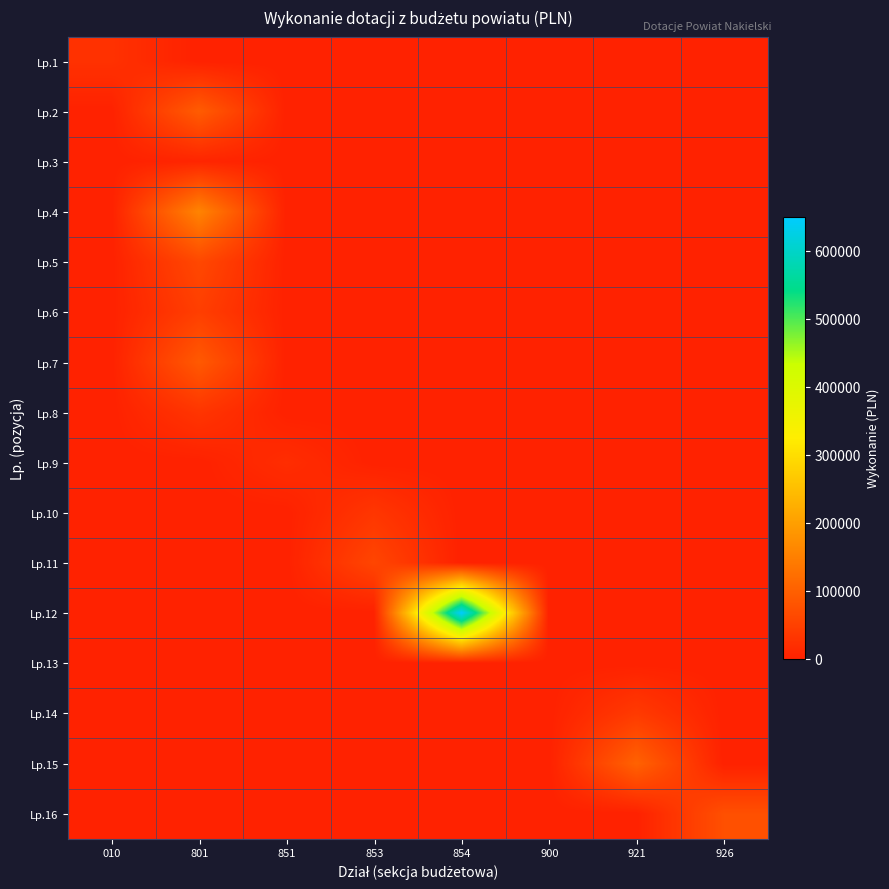

At how many categories does at least one series exceed 30090?

5